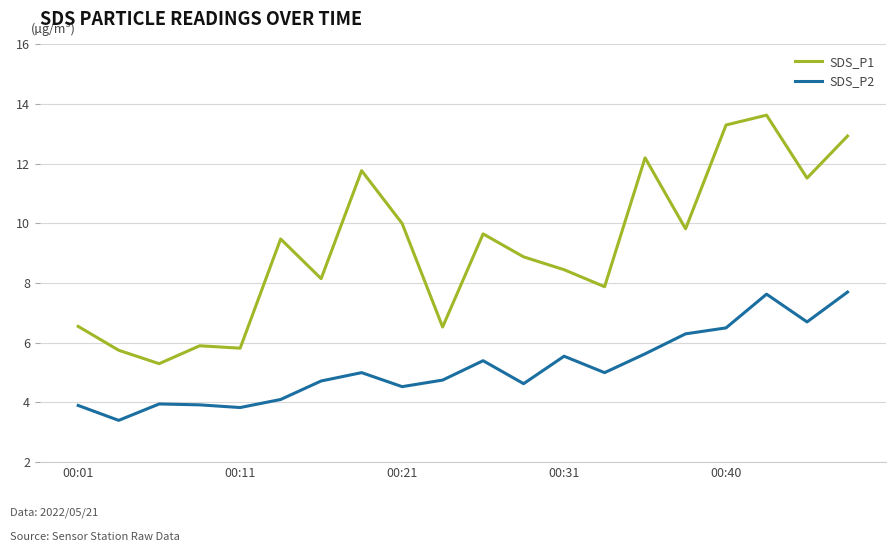

True or false: SDS_P2 and SDS_P1 cross at least once.

False